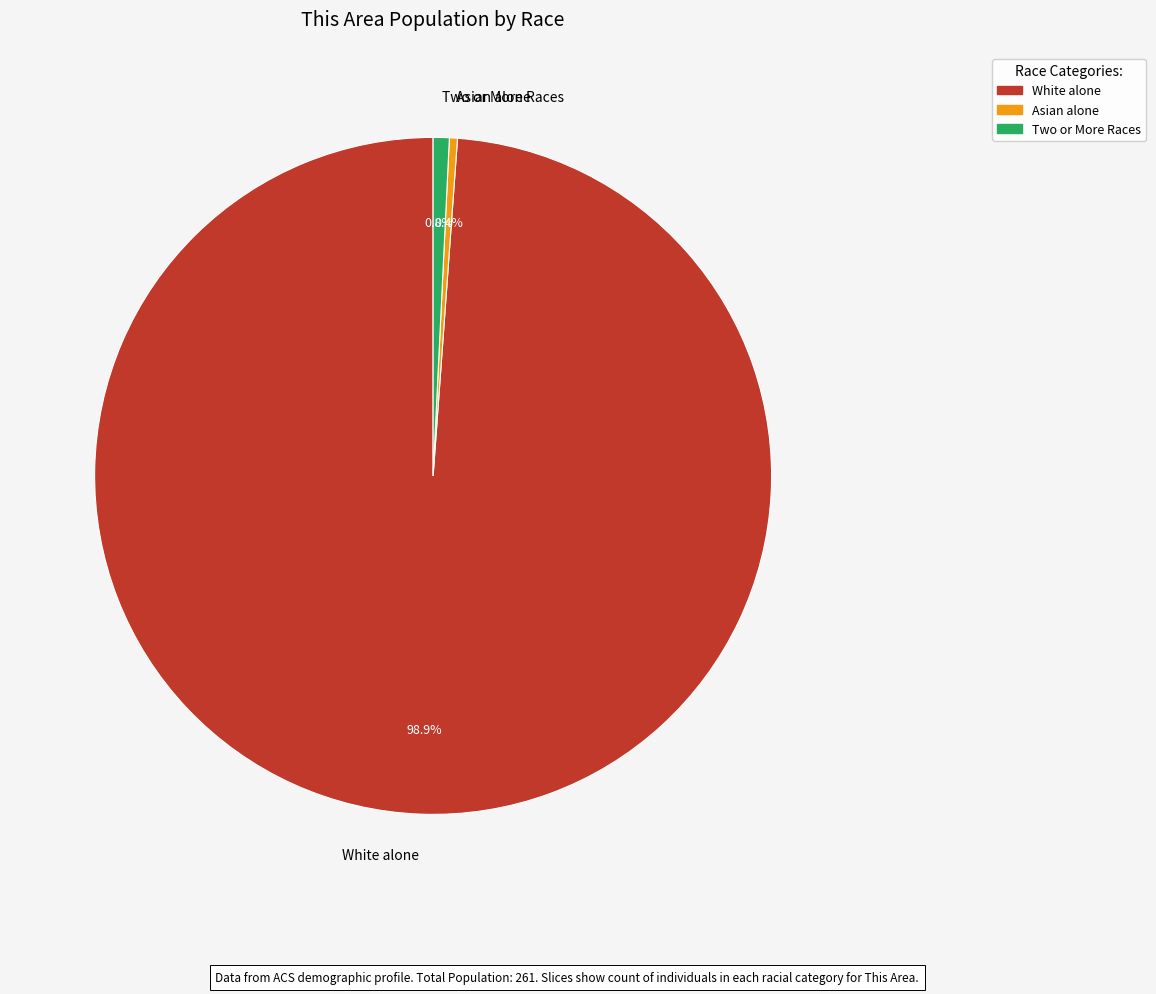

Which category accounts for the majority?

White alone